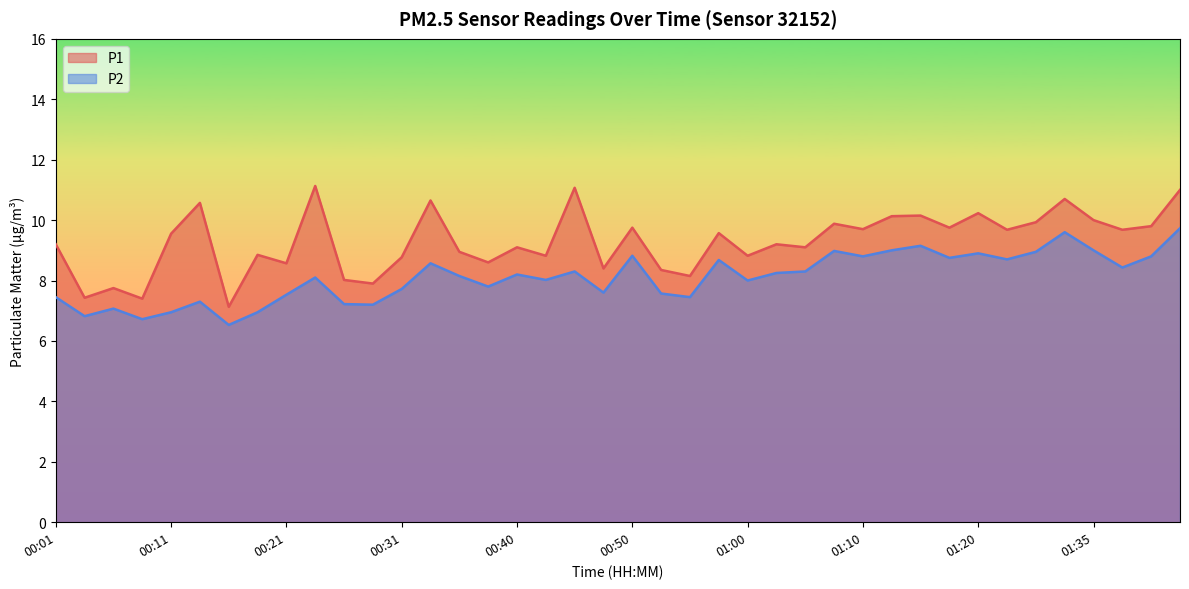

Does the chart have visible grid lines?

No